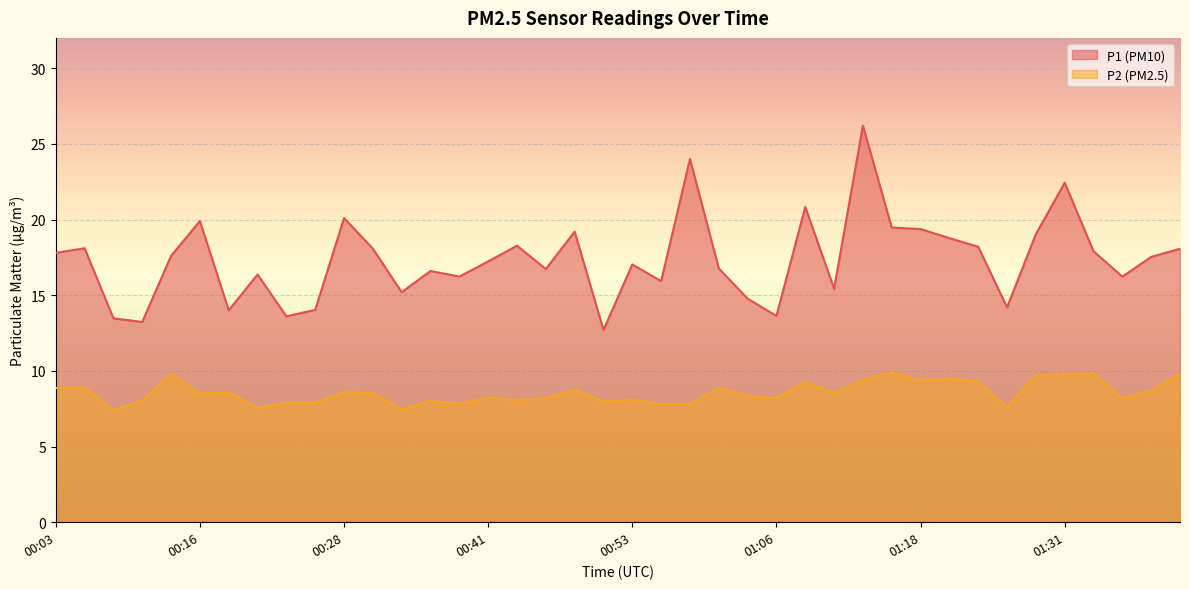

What is the highest value of the P1 series?

26.2